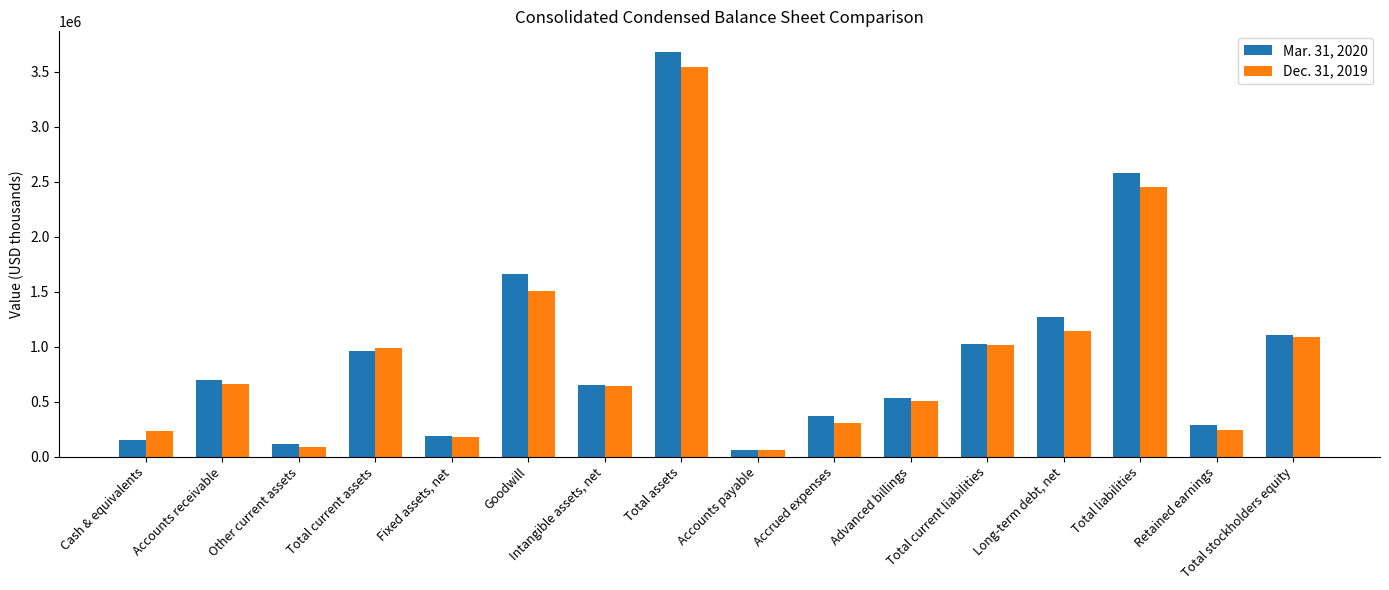

List the series in order of their overall mean, lowest first.

Dec. 31, 2019, Mar. 31, 2020